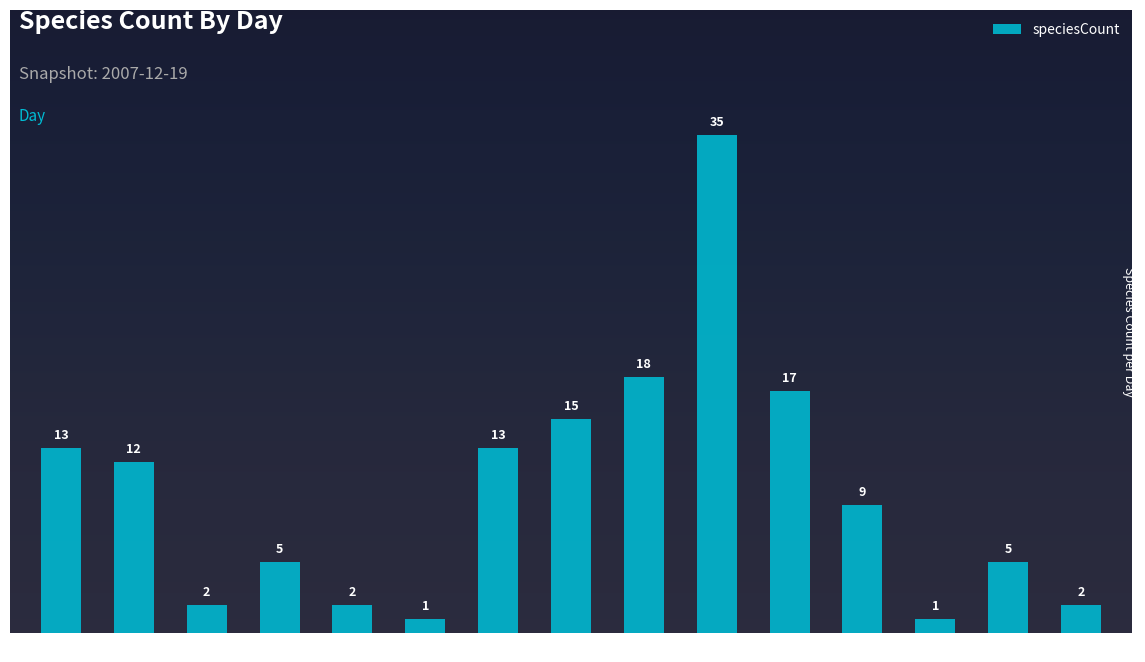

What is the value of the 10th bar from the left?

35